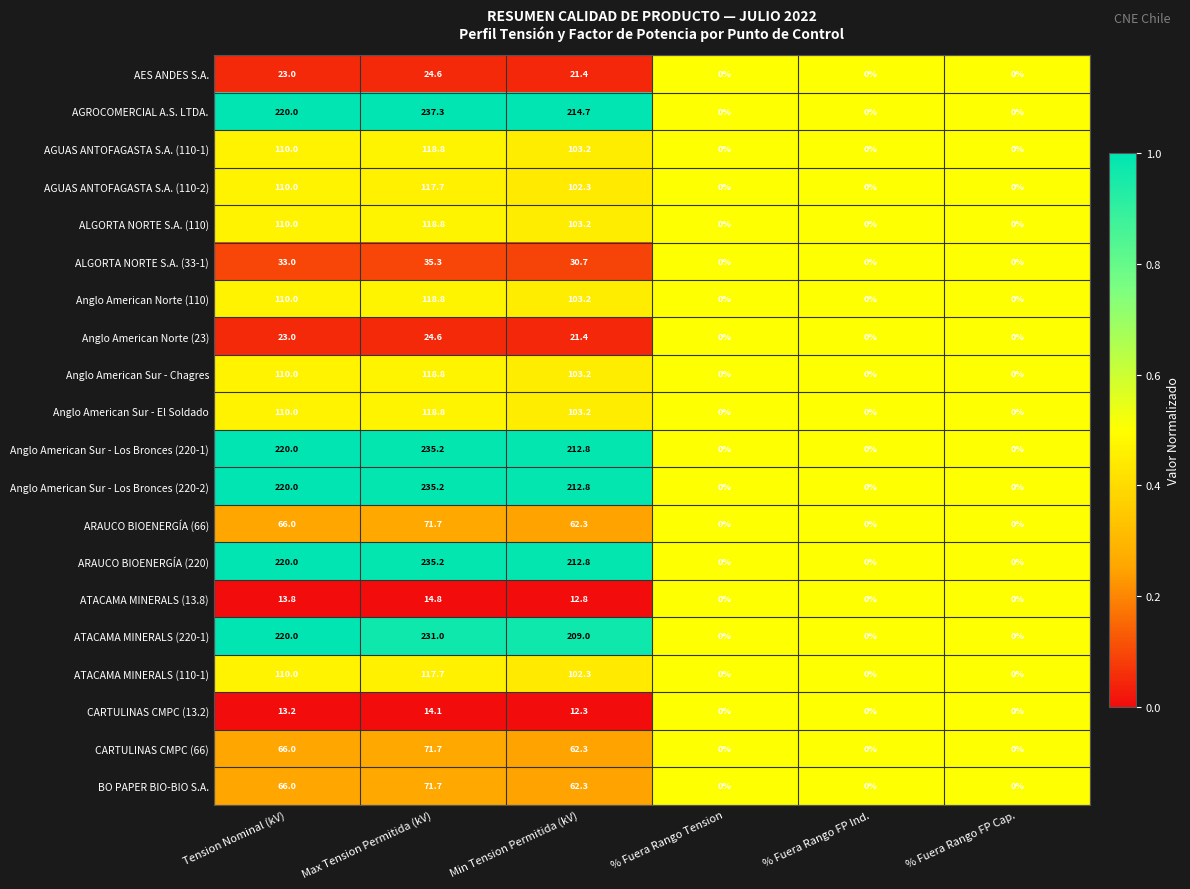

Which series has the largest total across all categories?

AGROCOMERCIAL A.S. LTDA.